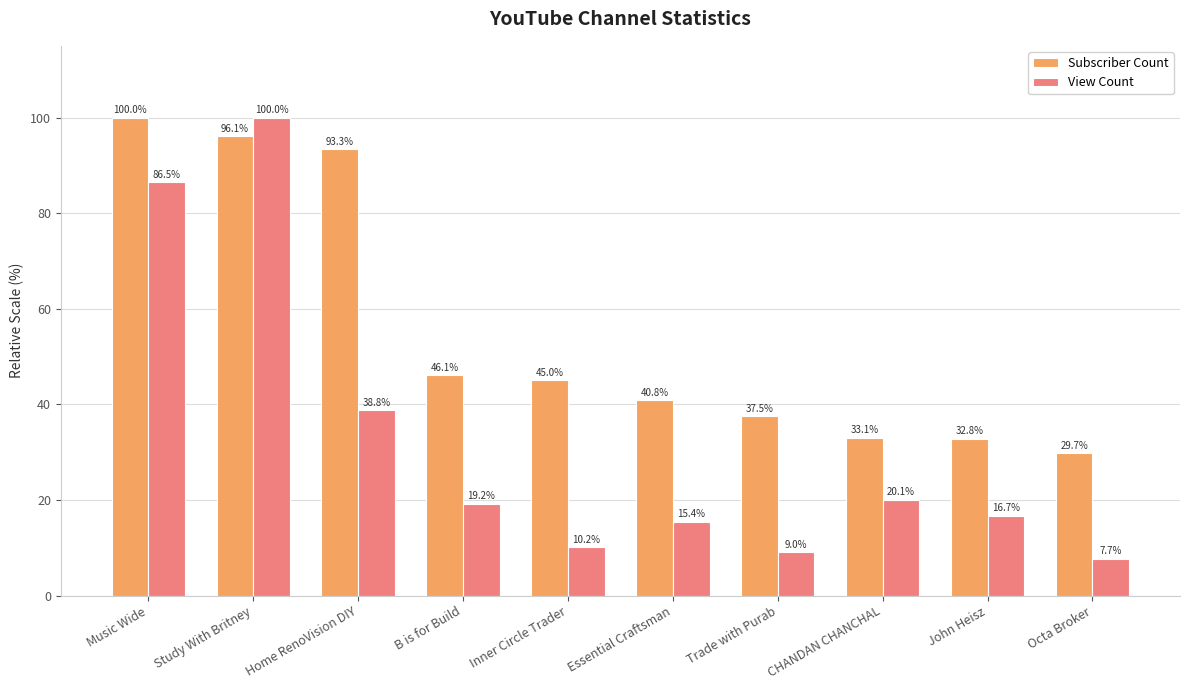

What is the sum of the View Count values at Inner Circle Trader and John Heisz?

26.8